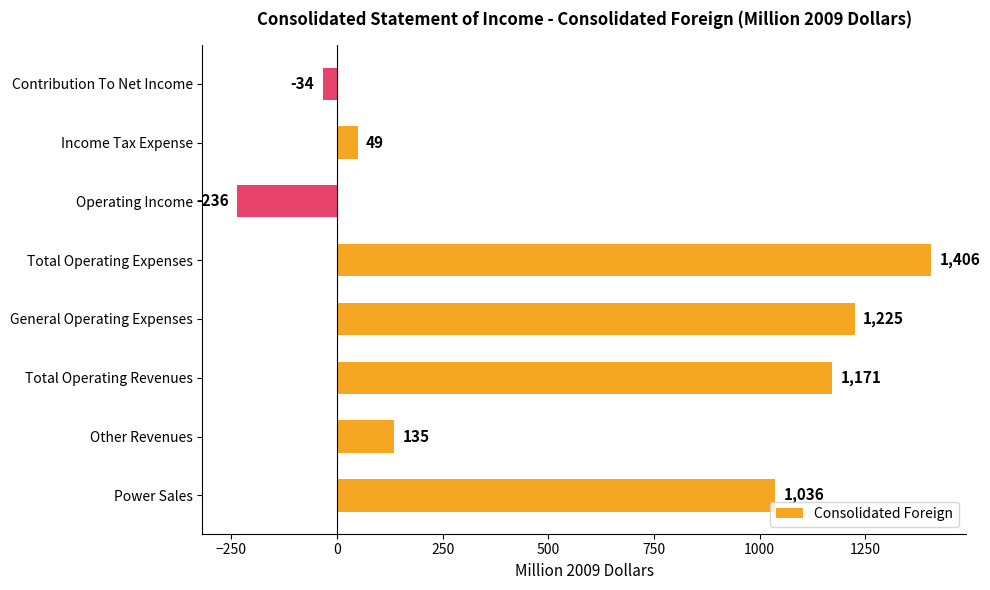

How many categories are shown in the chart?

8